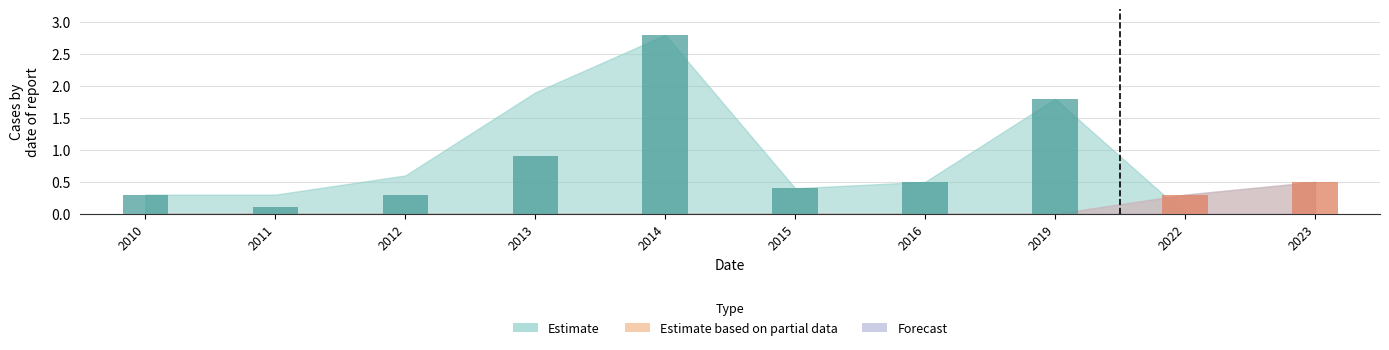

What is the difference between the maximum and minimum values?

2.7